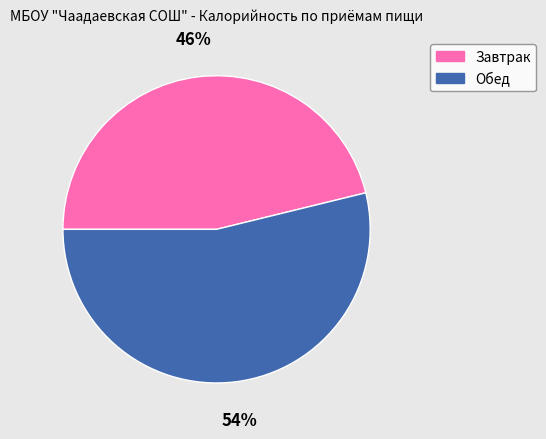

To the nearest percent, what is the combined percentage of Завтрак and Обед?

100%